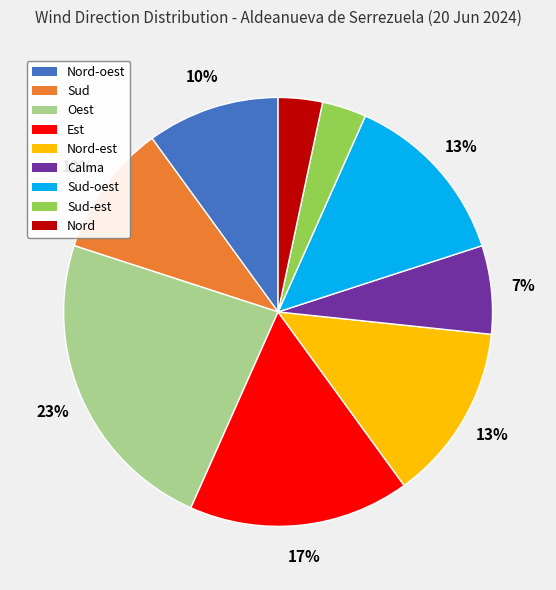

To the nearest percent, what is the difference between the largest and smallest slice percentages?

20%